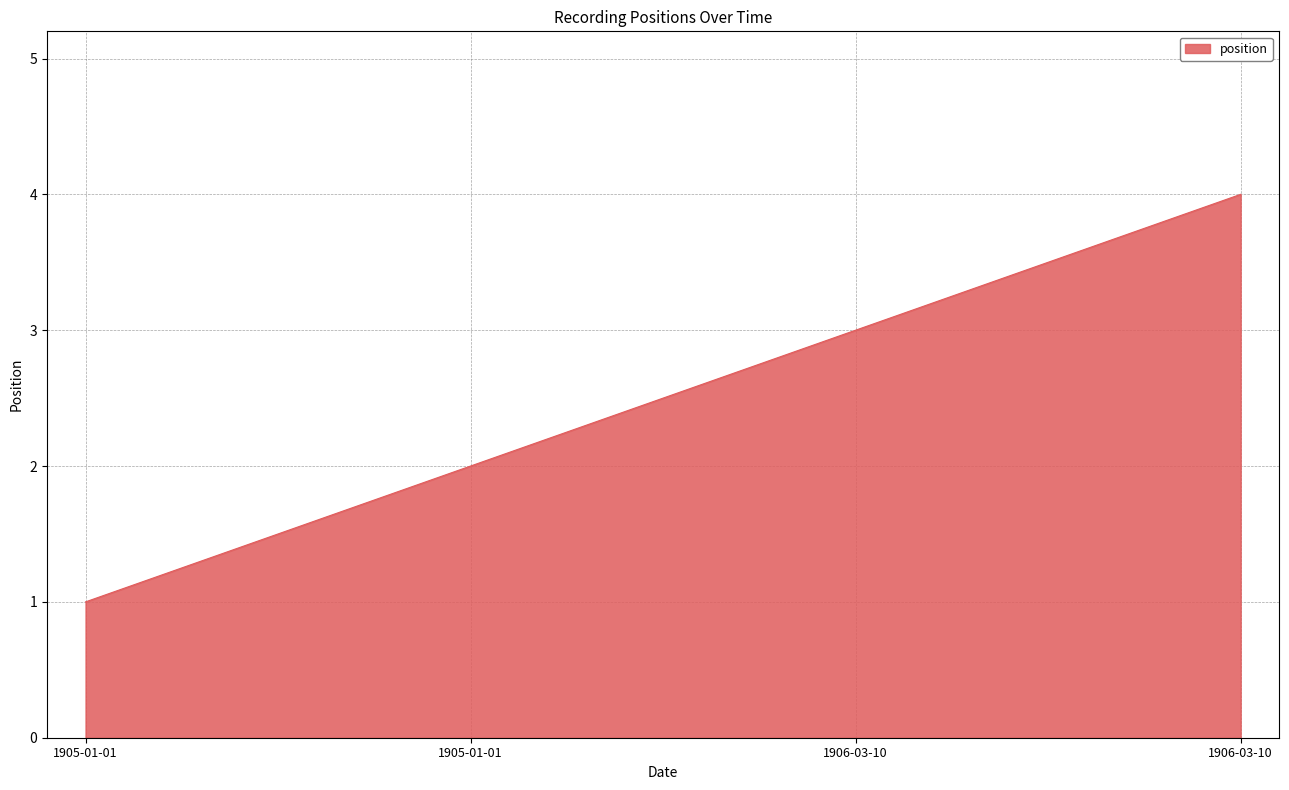

What is the minimum value shown in the chart?

1